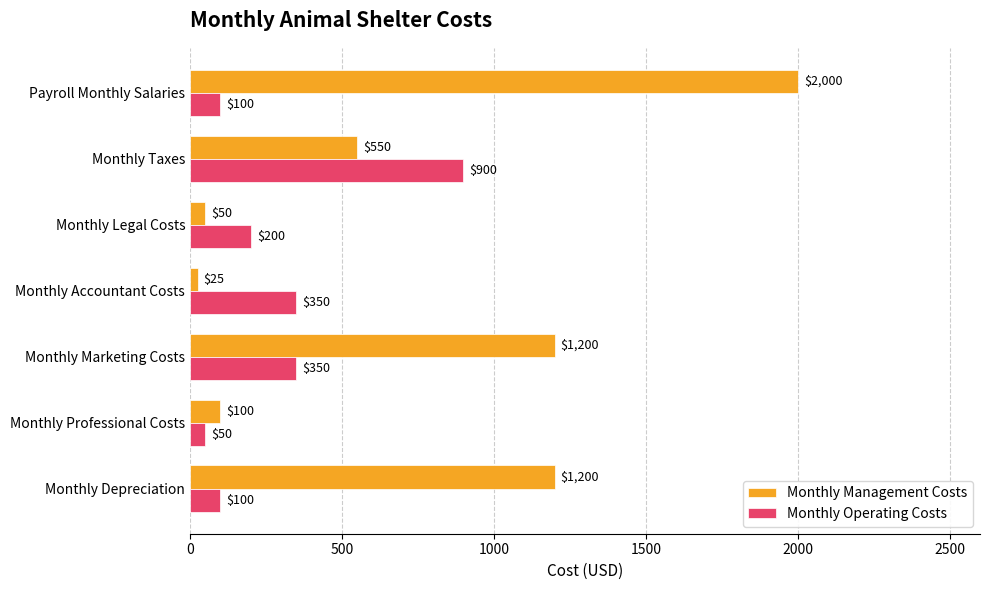

How many categories are shown in the chart?

7